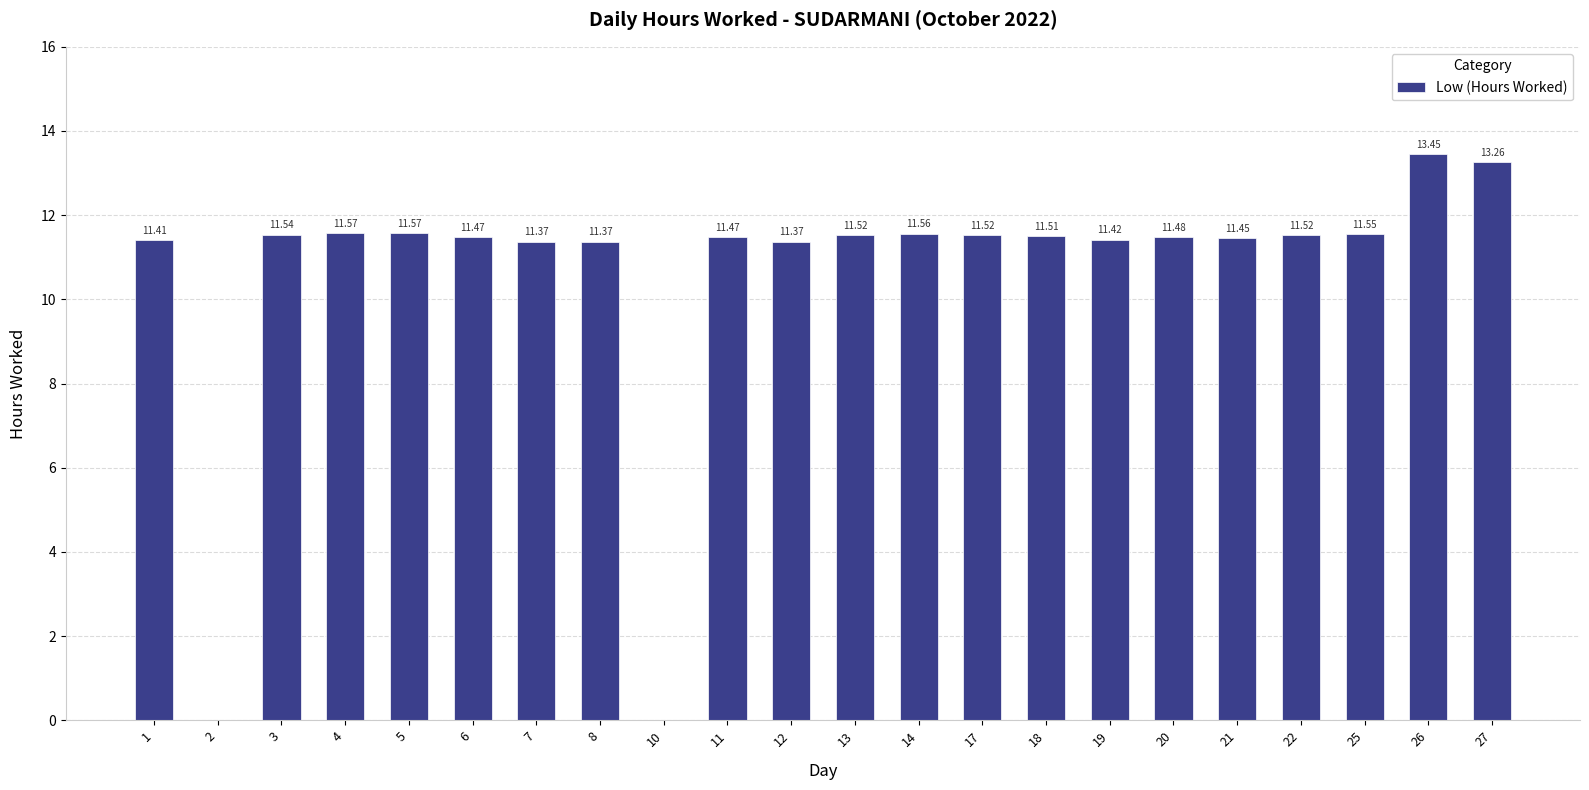

What is the sum of all values?

233.4